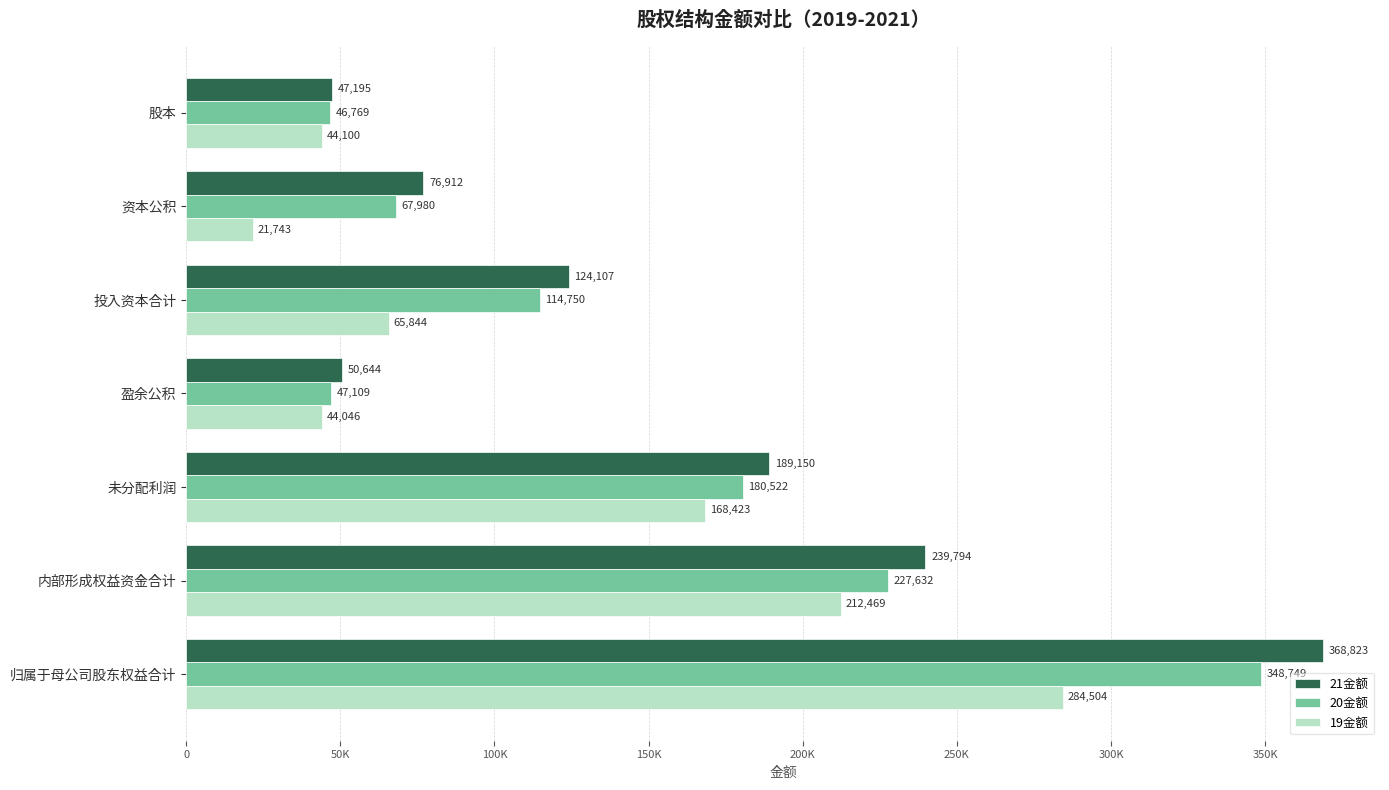

Which series has the largest total across all categories?

21金额